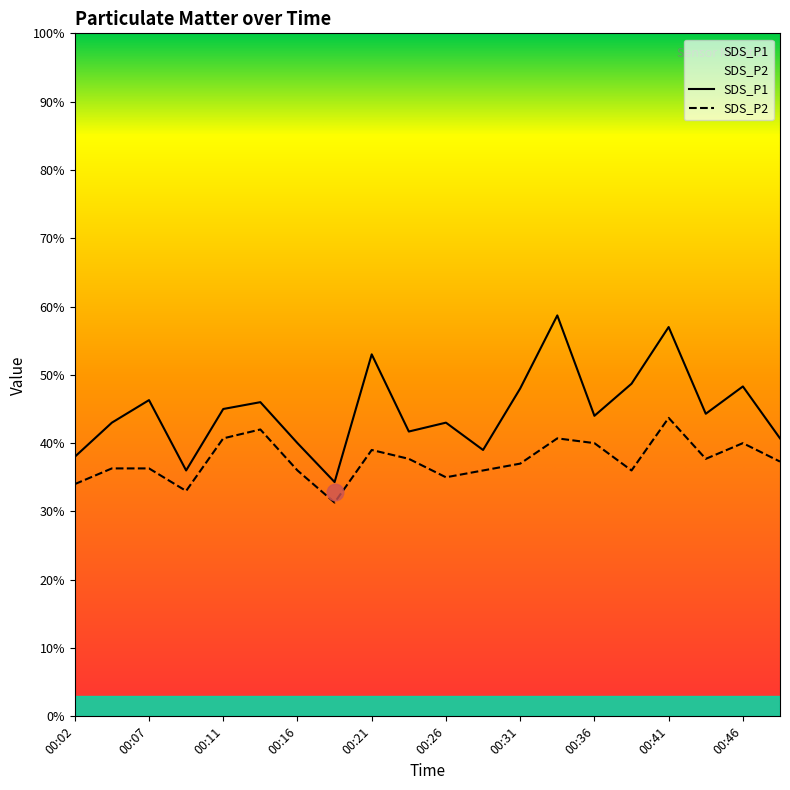

Does the chart display data point markers on the line(s)?

No